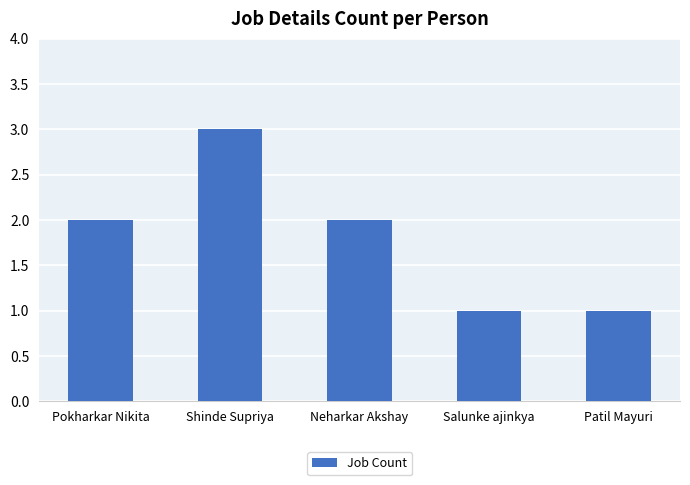

Reading left to right, transcribe all the data shown in this chart.

2	3	2	1	1